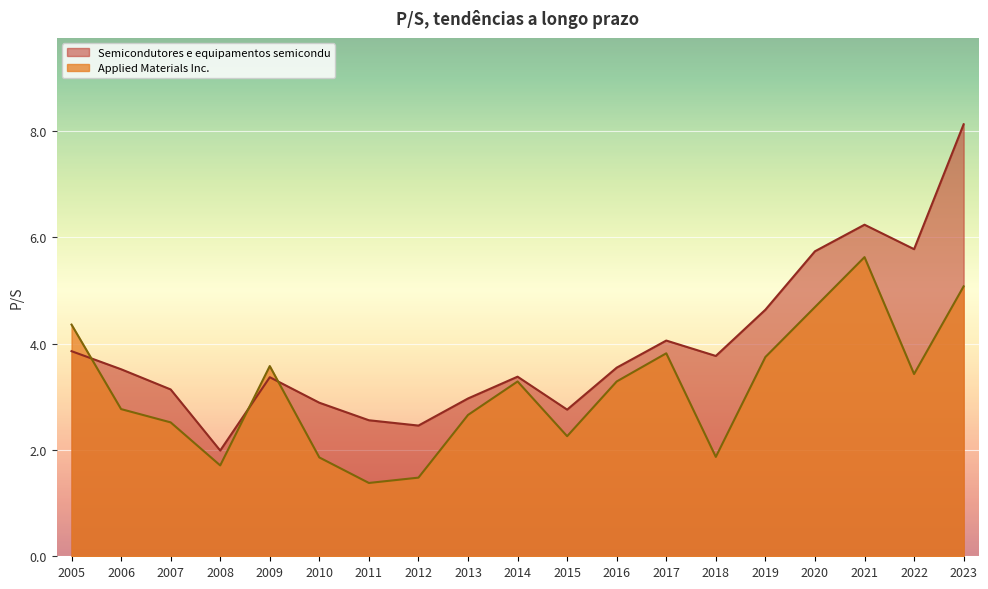

List the series in order of their peak value, highest first.

Semicondutores e equipamentos semicondu, Applied Materials Inc.